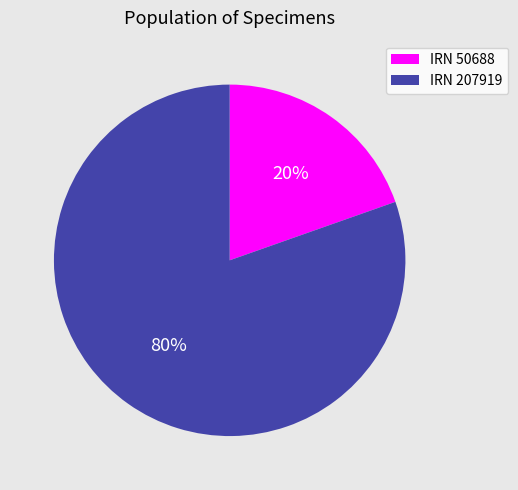

Combined, do IRN 50688 and IRN 207919 account for over 50%?

Yes